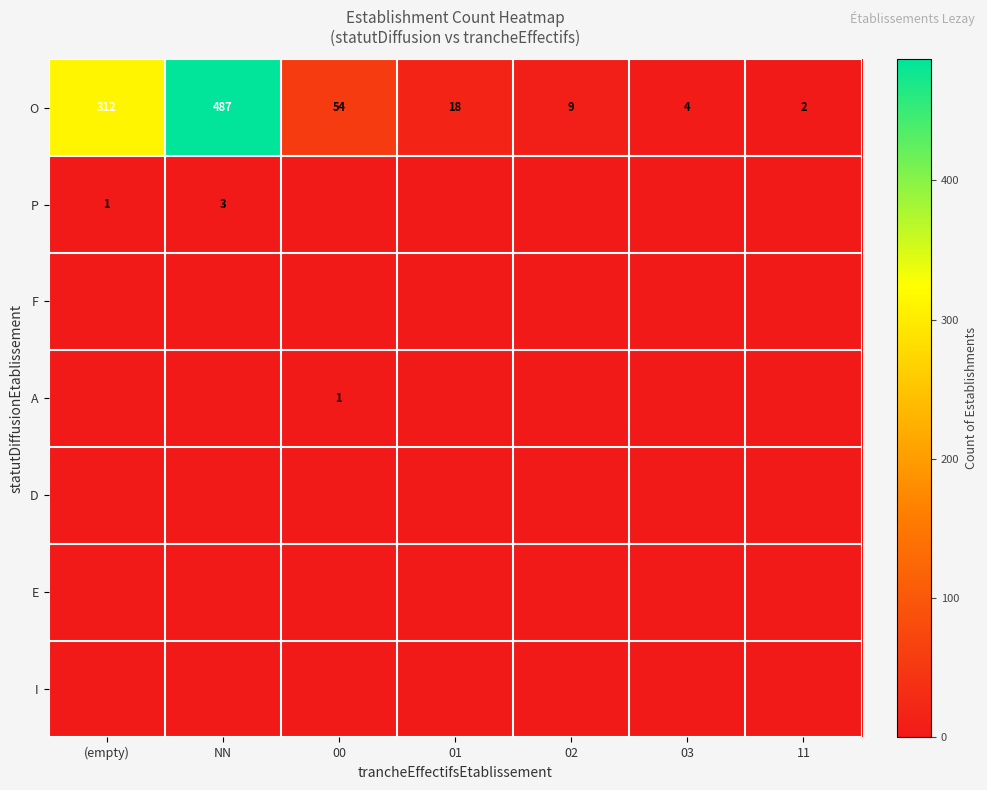

True or false: P has a value of 3 at NN.

True